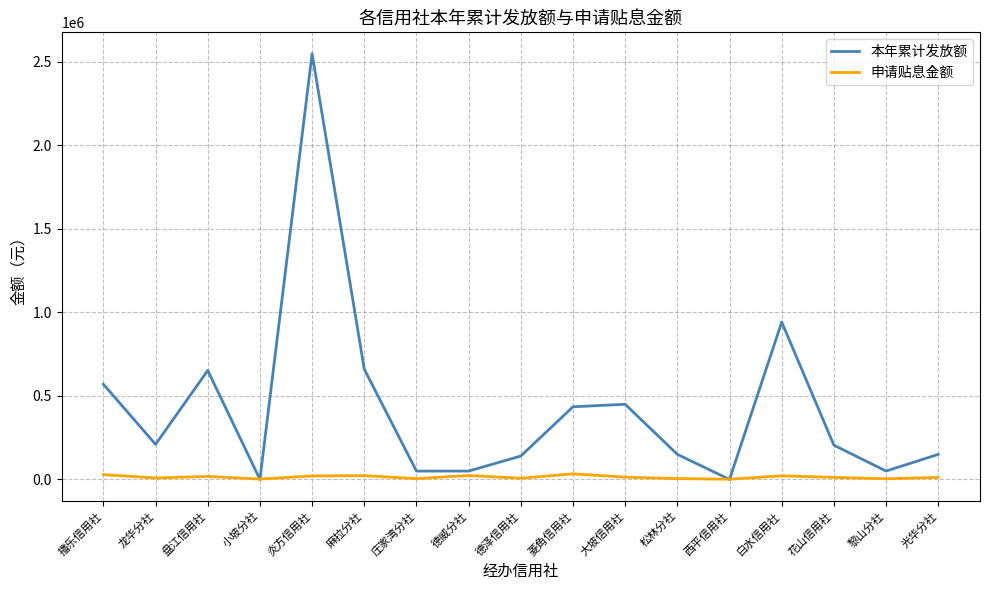

The 申请贴息金额 series shows 1319.6 at 西平信用社. True or false?

True